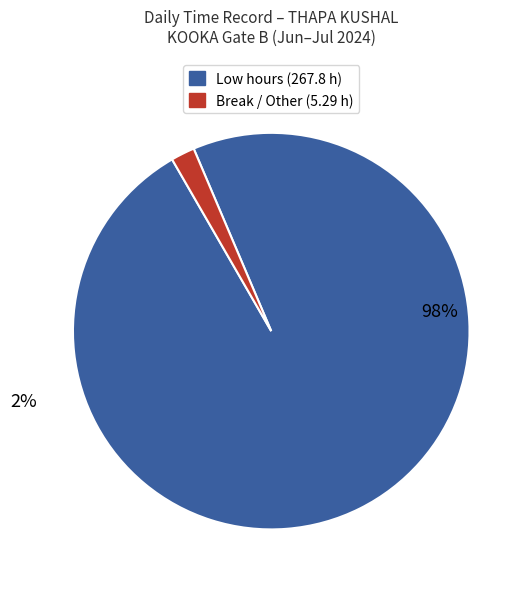

To the nearest percent, what portion does 15 represent?

5%